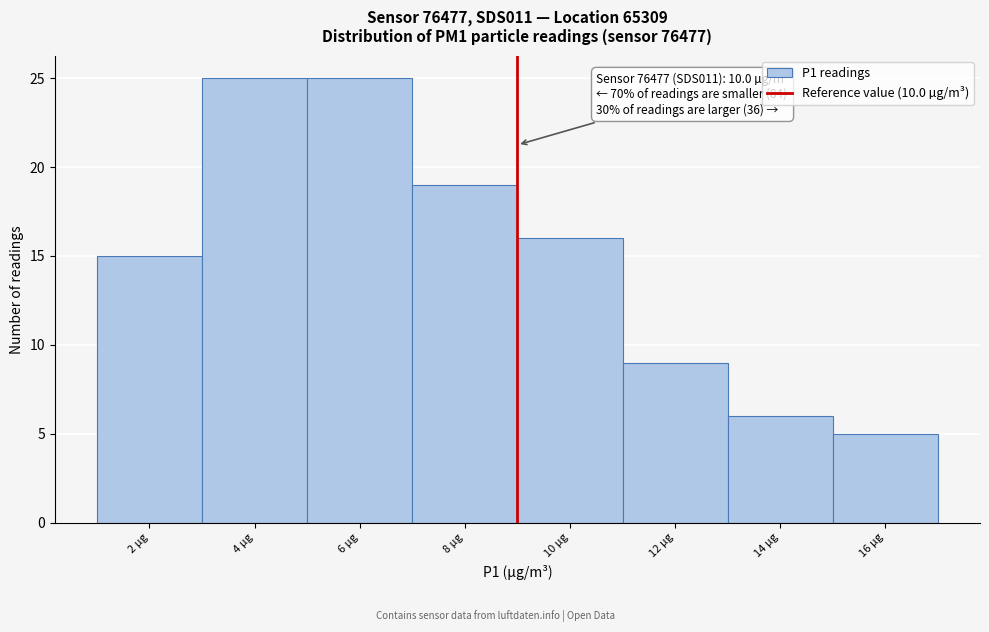

Reading left to right, transcribe all the data shown in this chart.

2 µg=15	4 µg=25	6 µg=25	8 µg=19	10 µg=16	12 µg=9	14 µg=6	16 µg=5